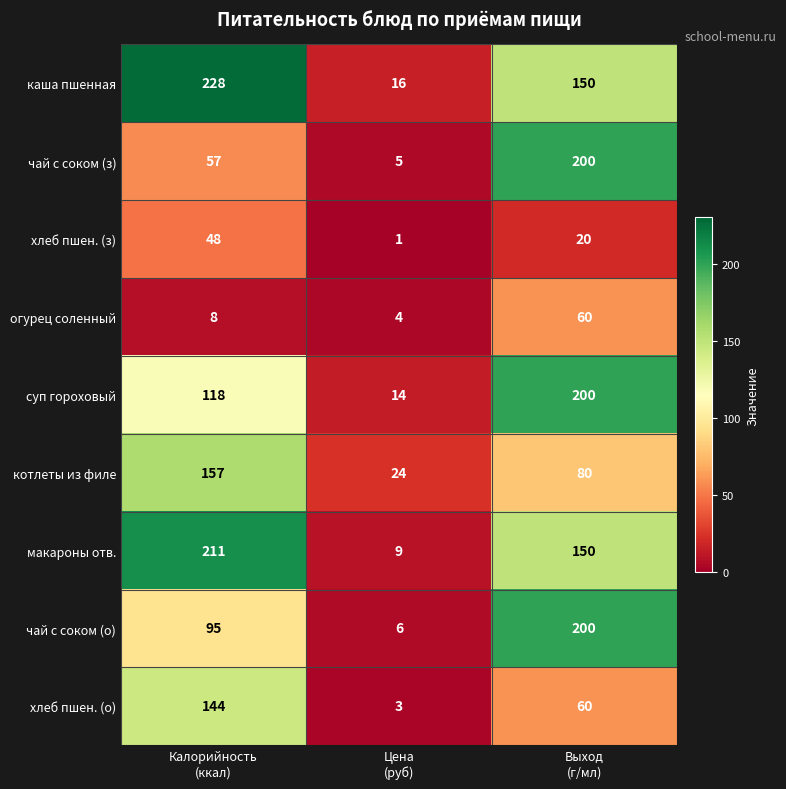

At which category is the sum across all series the highest?

Выход
(г/мл)